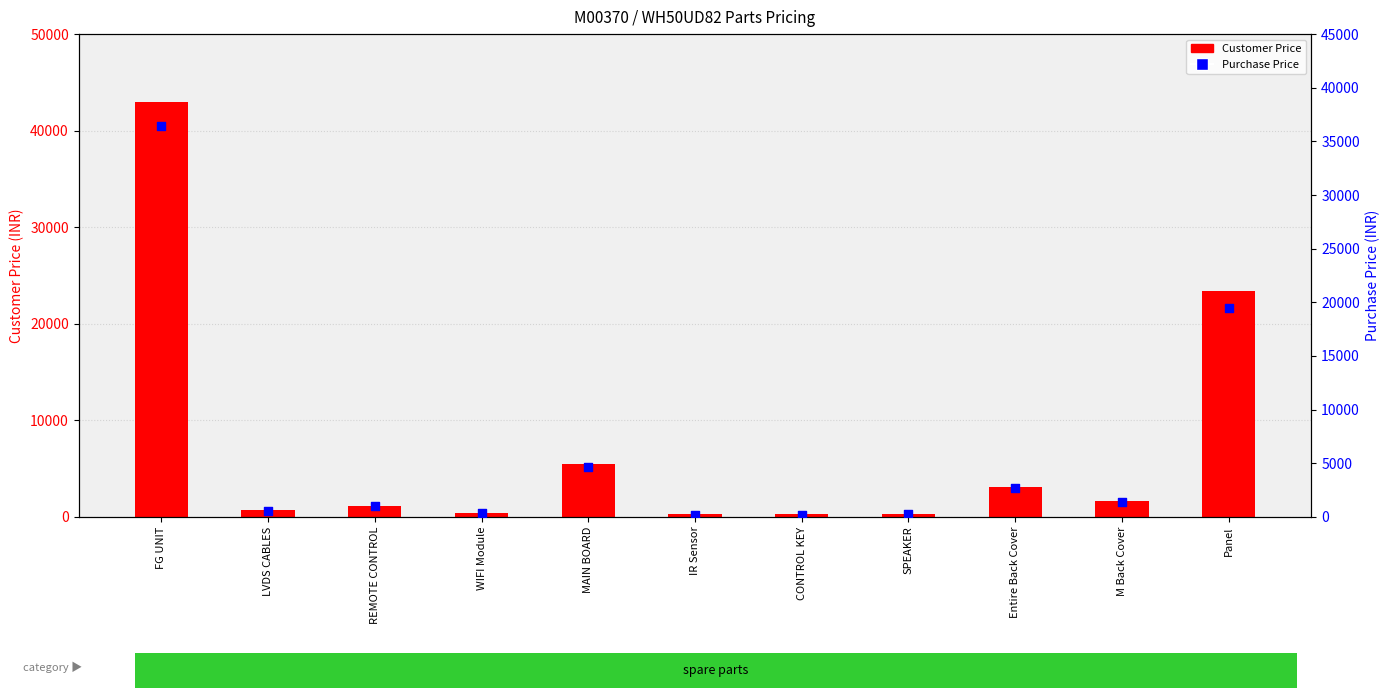

Which series has the widest spread of Y values?

Customer Price